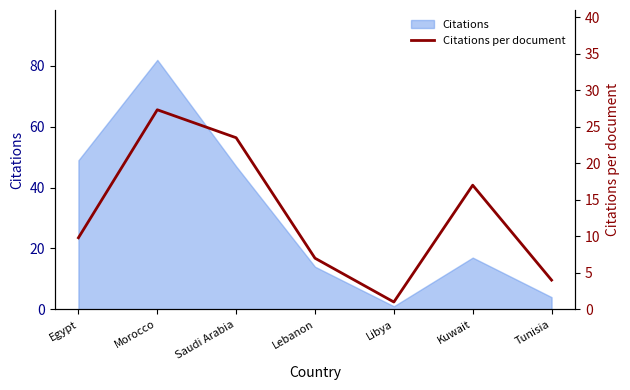

How many interior local peaks (higher than both neighbors) does the data have?

2